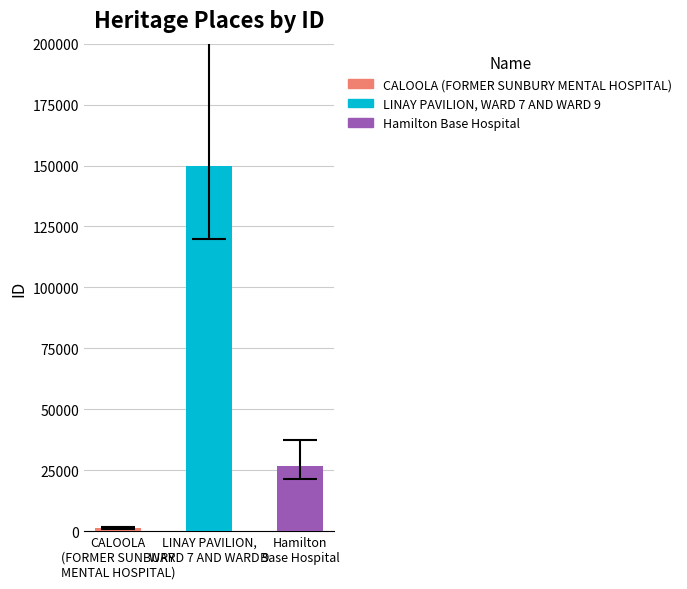

What value does the data have at CALOOLA (FORMER SUNBURY MENTAL HOSPITAL), to the nearest 10?

1130